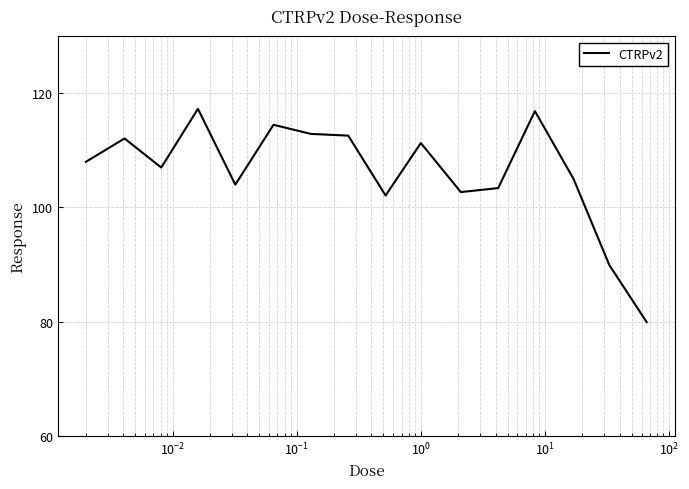

What is the minimum value shown in the chart?

79.9